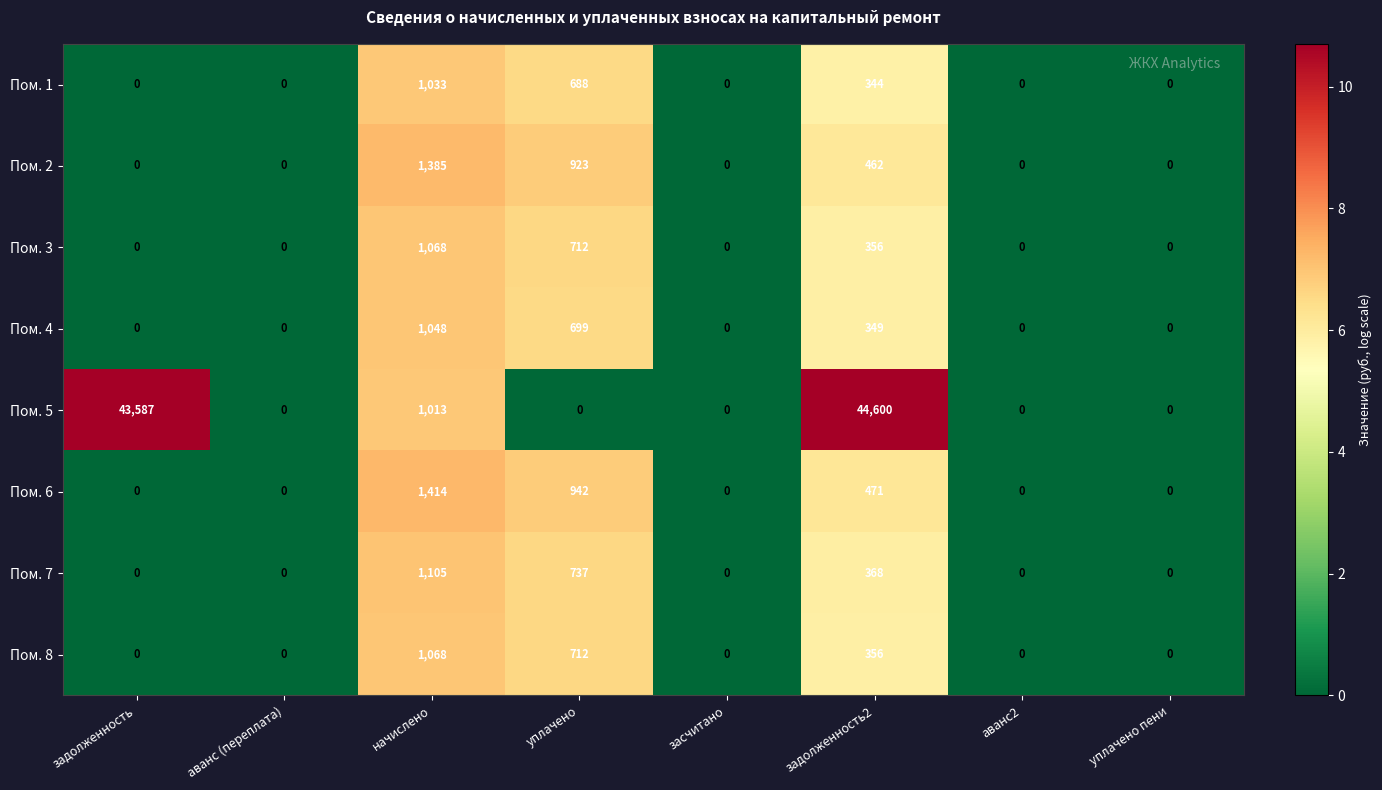

What is the average value of the Пом. 4 series?

262